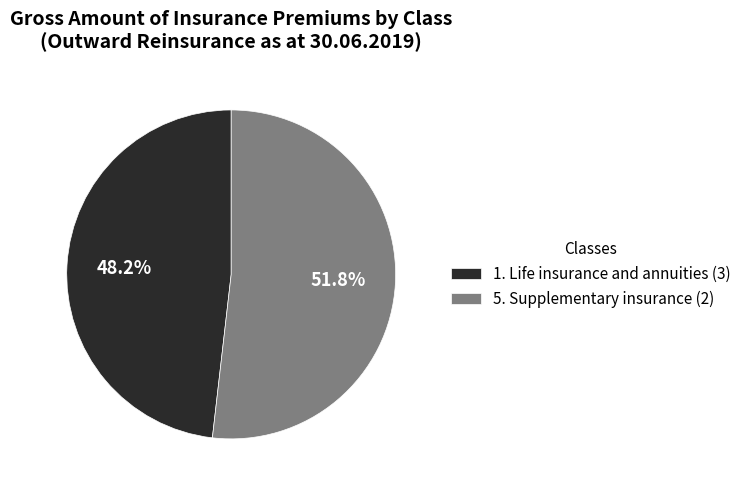

Which category has the smallest portion of the pie?

1. Life insurance and annuities (3)